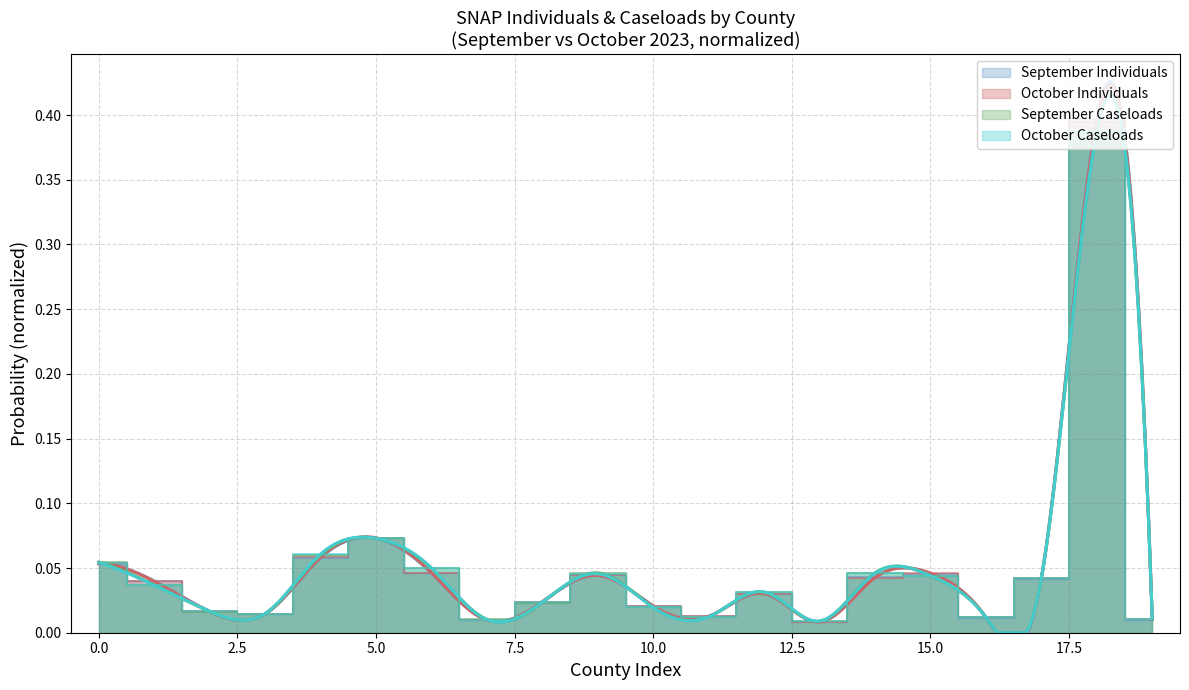

In September Individuals, how many points are lower than both neighbors (excluding endpoints)?

5